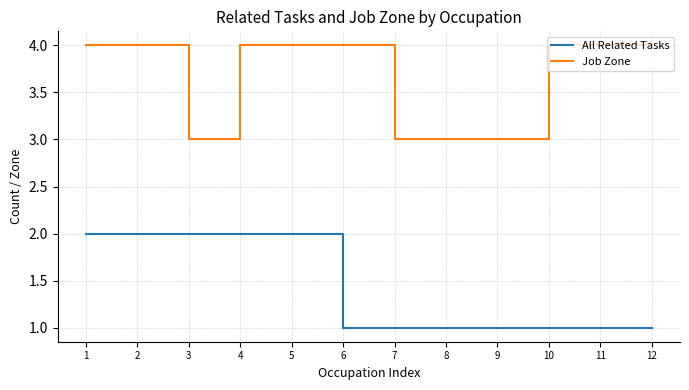

What is the minimum value for Job Zone?

3